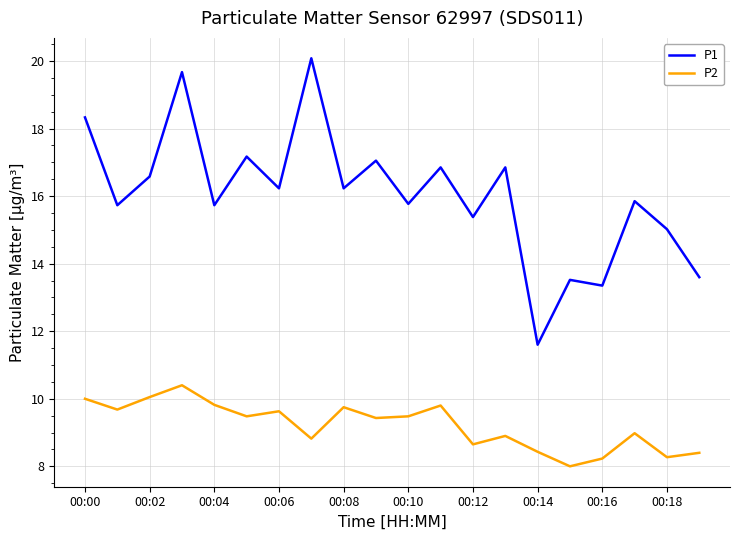

What is the greatest value displayed?

20.1